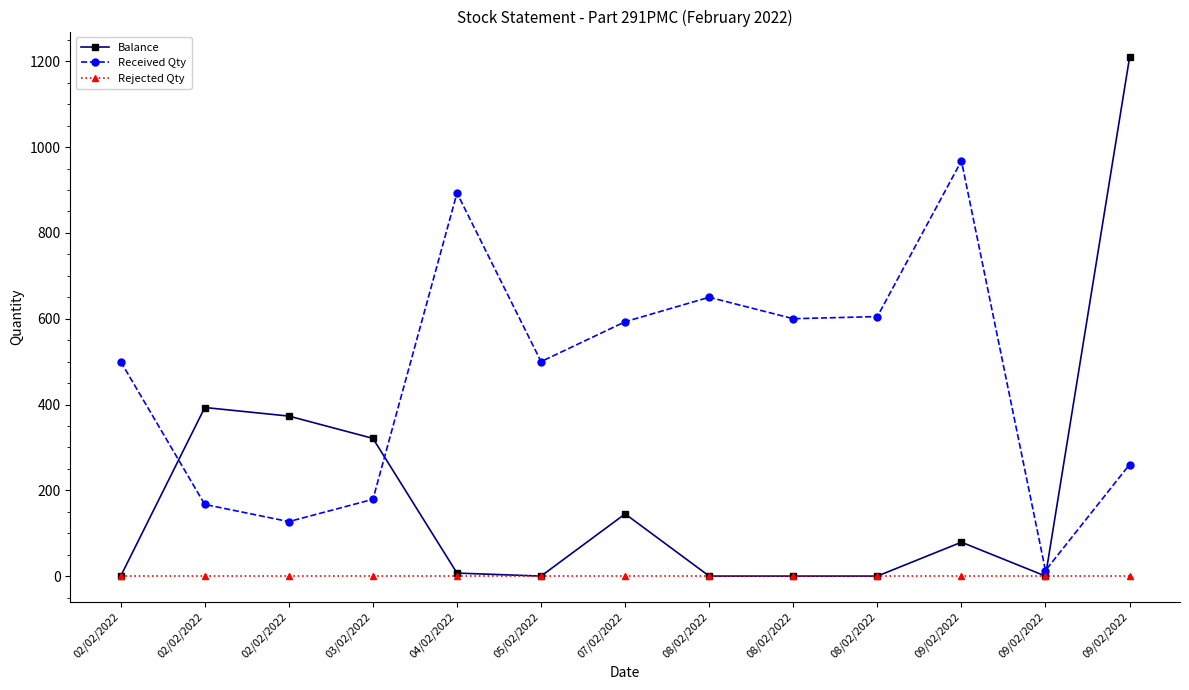

Does the chart display data point markers on the line(s)?

Yes